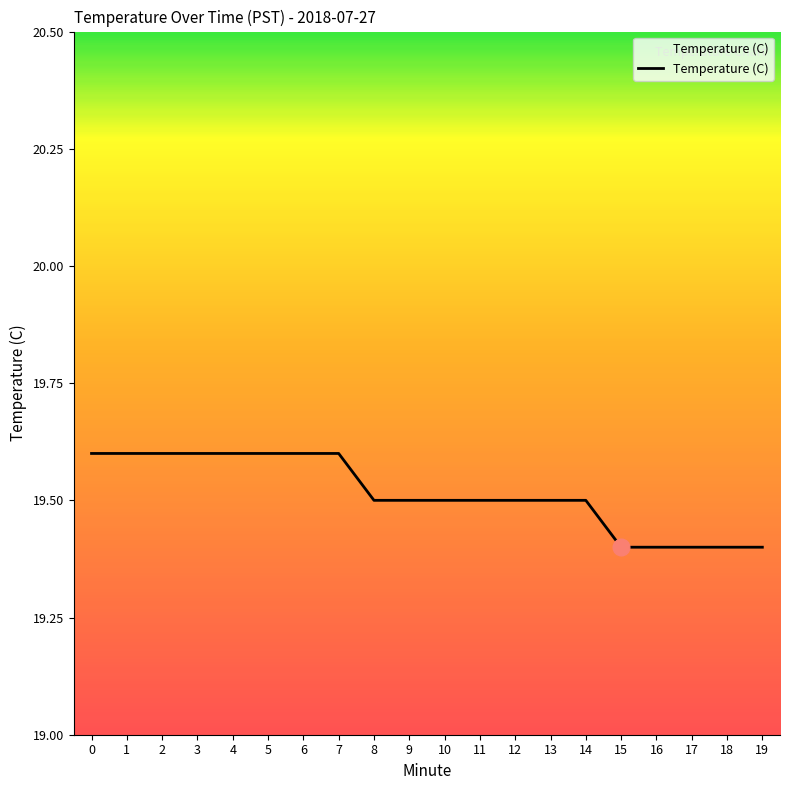

The chart shows a value of 4.2 at 1. True or false?

False